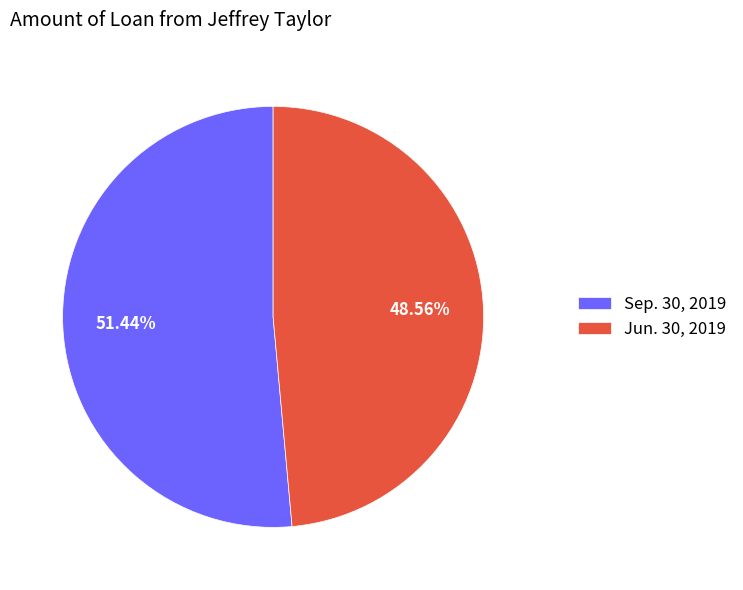

Rank the categories by value from highest to lowest.

Sep. 30, 2019, Jun. 30, 2019